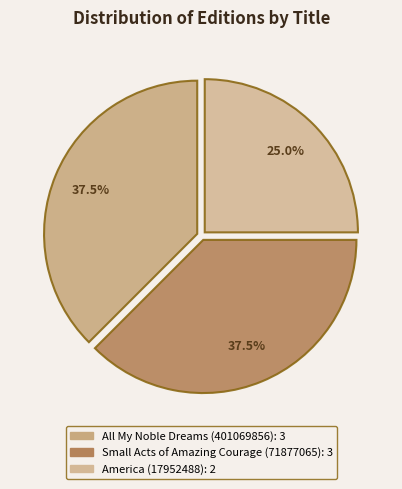

To the nearest percent, what is the difference between the America (17952488) and All My Noble Dreams (401069856) slice percentages?

12%